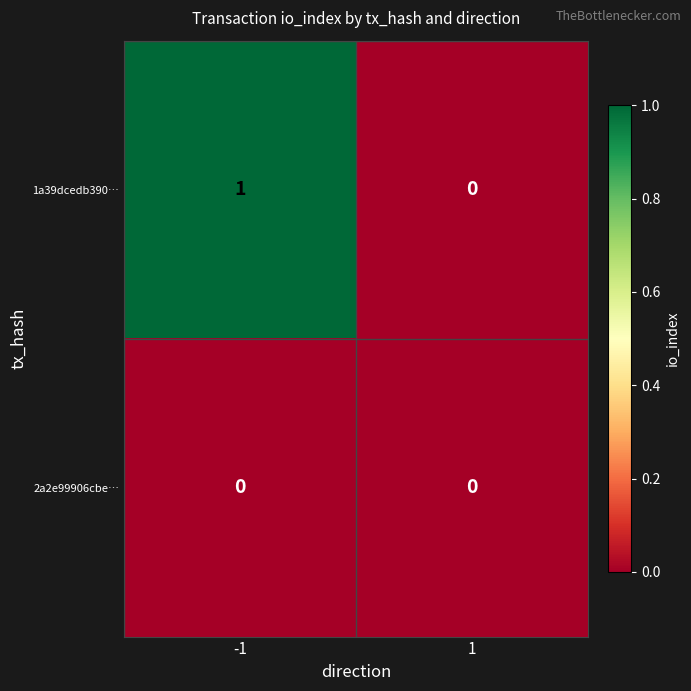

Which series has the largest total across all categories?

1a39dcedb390…